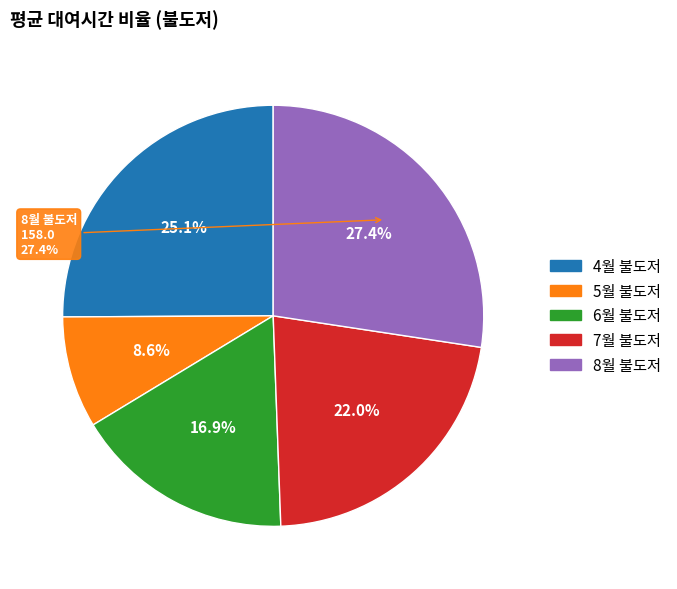

True or false: 8월 불도저 accounts for 19% of the total.

False